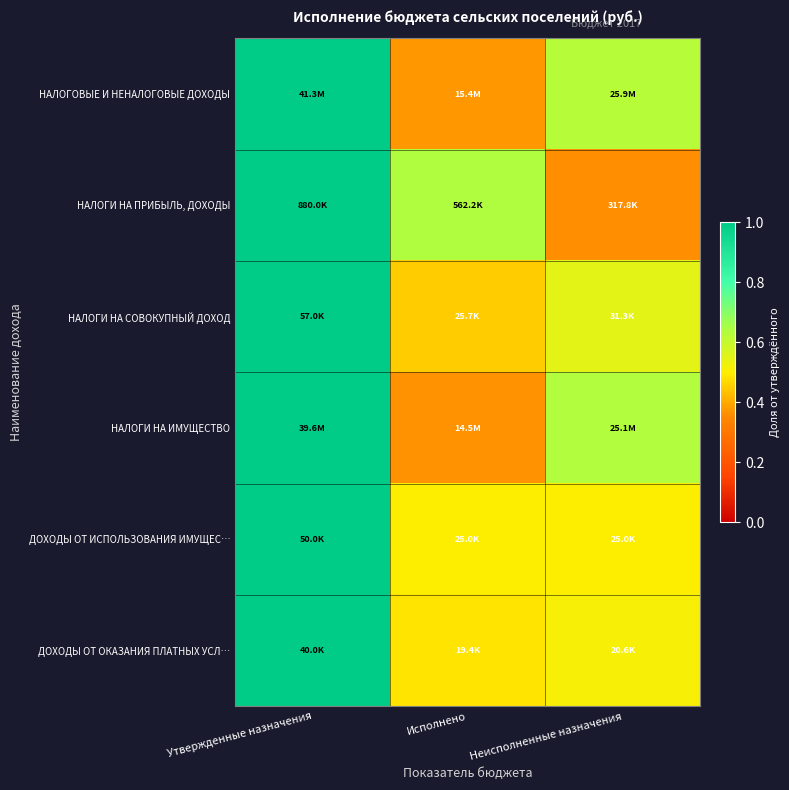

What is the smallest value displayed?

0.4